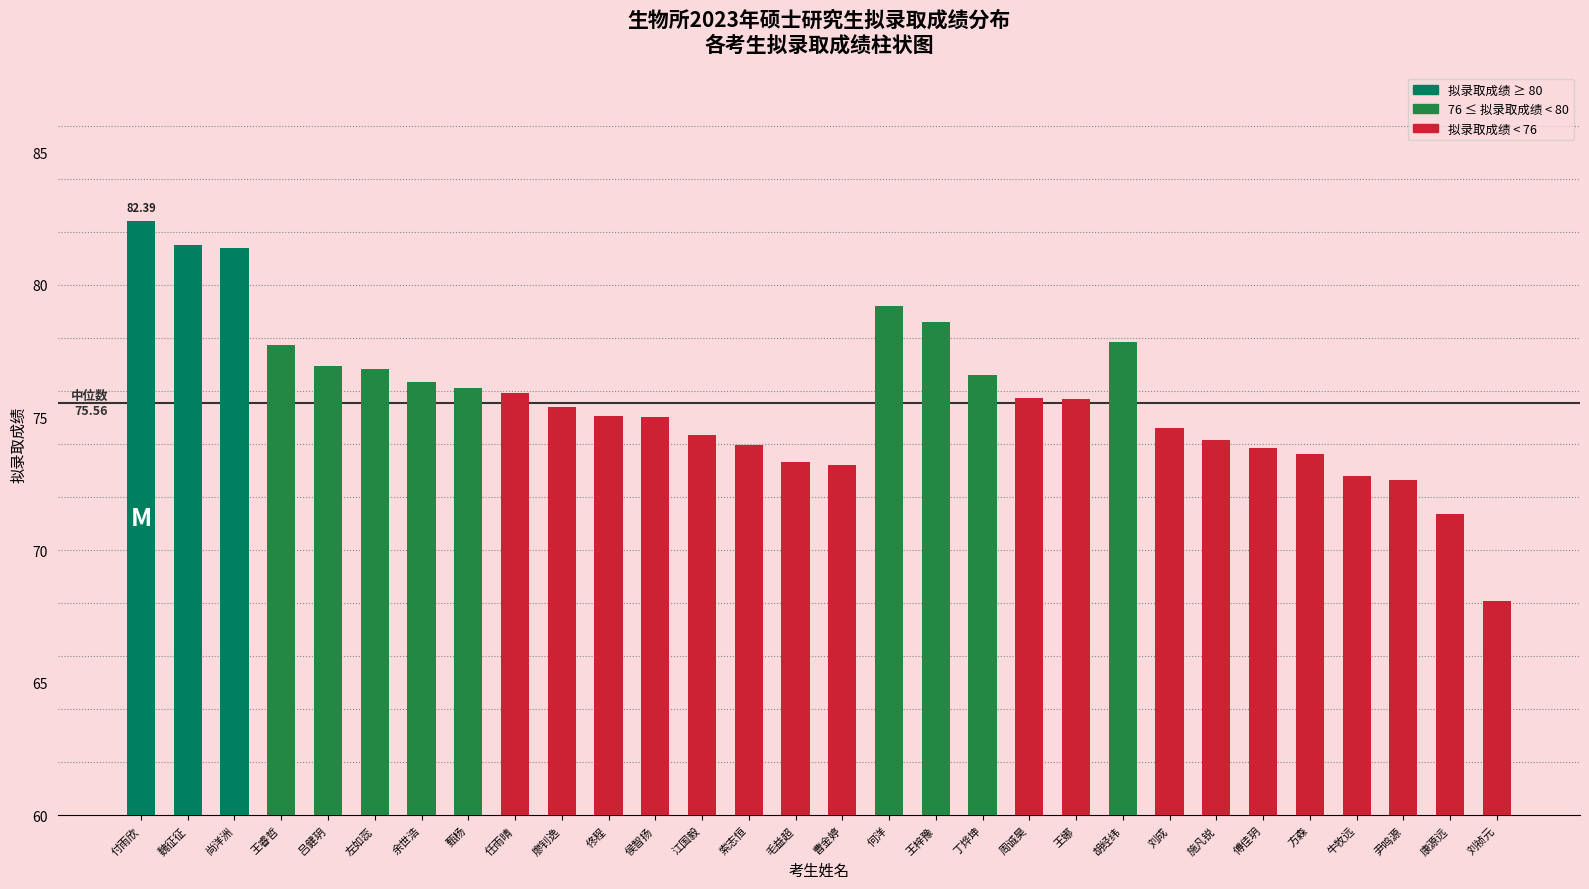

What is the difference between the maximum and minimum values?

14.3